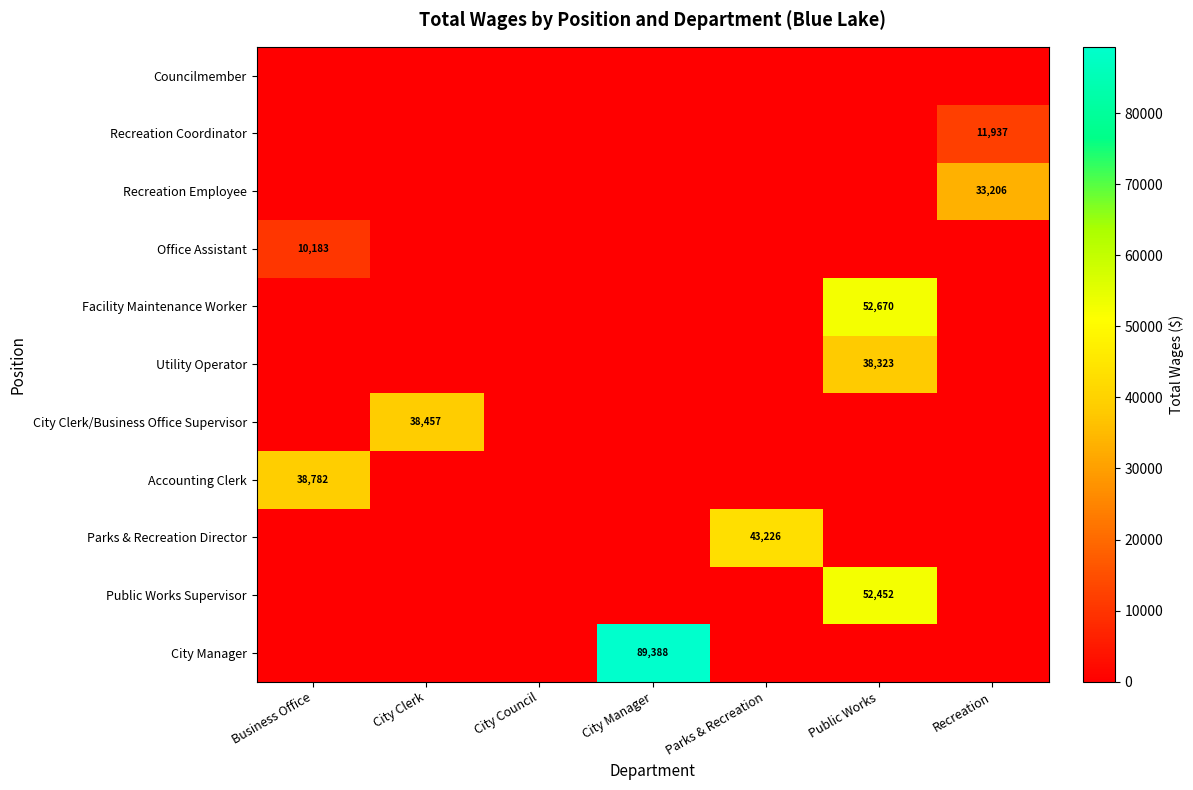

Is it true that Public Works Supervisor equals 52452 at Public Works?

True